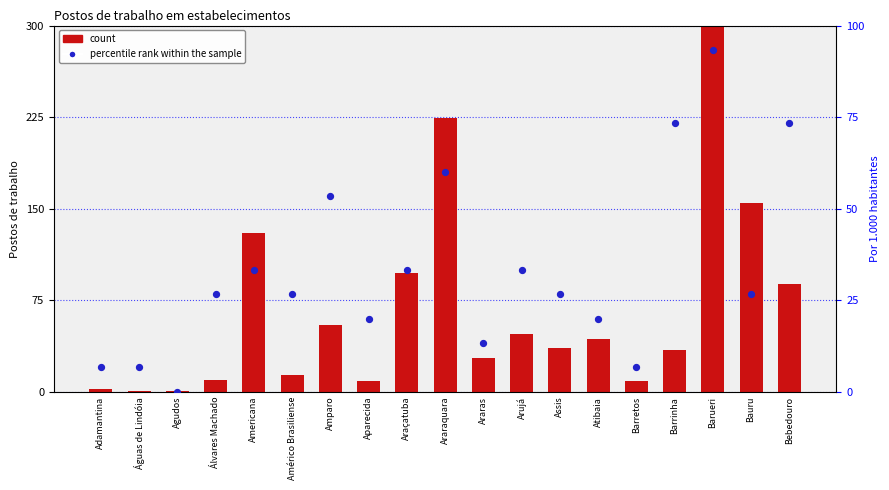

Which series reaches the minimum Y coordinate?

percentile rank within the sample